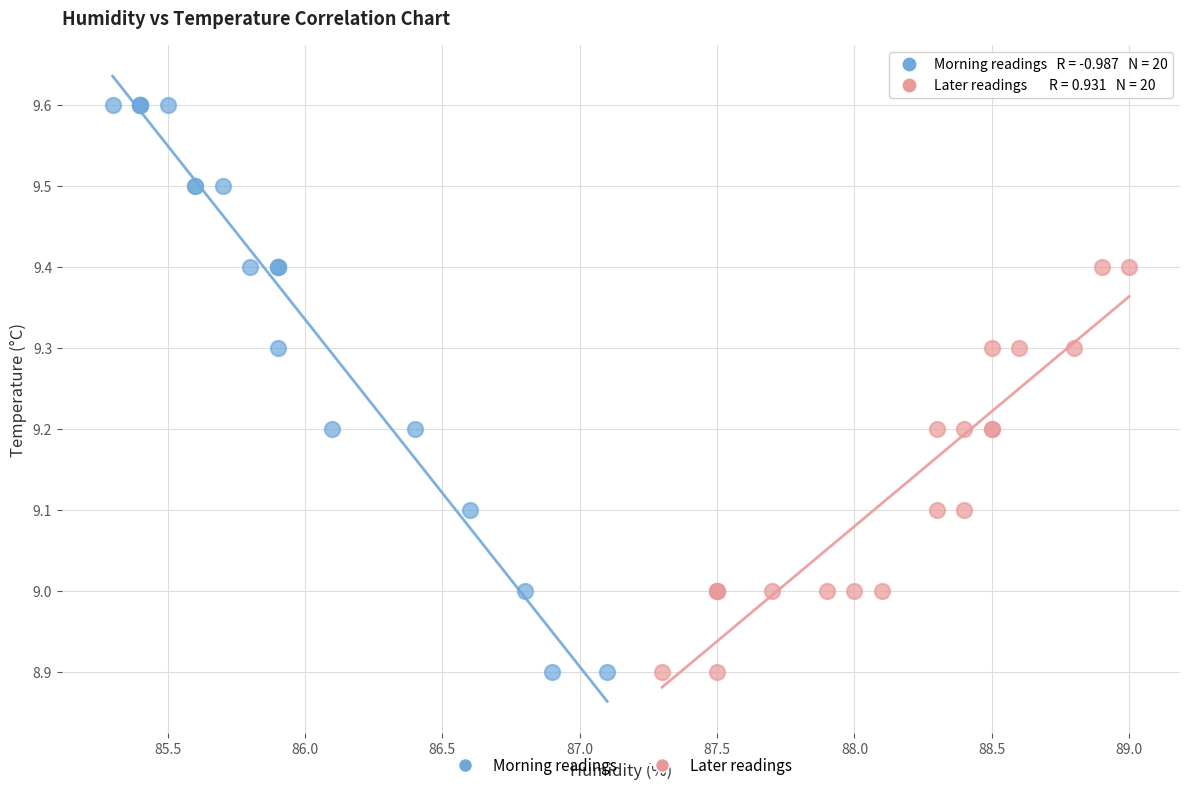

Which series has the widest spread of Y values?

Morning readings